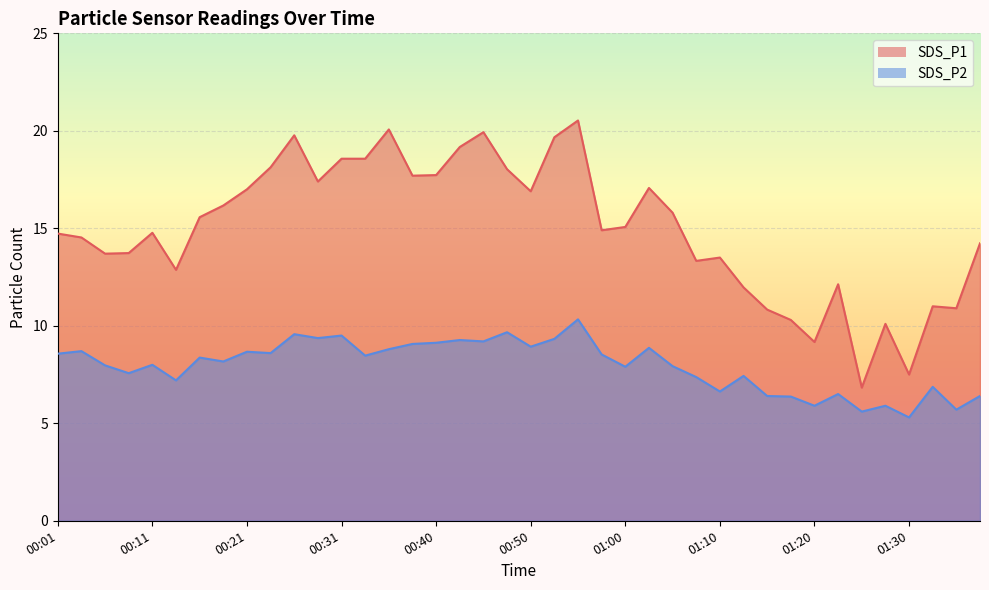

Rank the series by their maximum value, from lowest to highest.

SDS_P2, SDS_P1